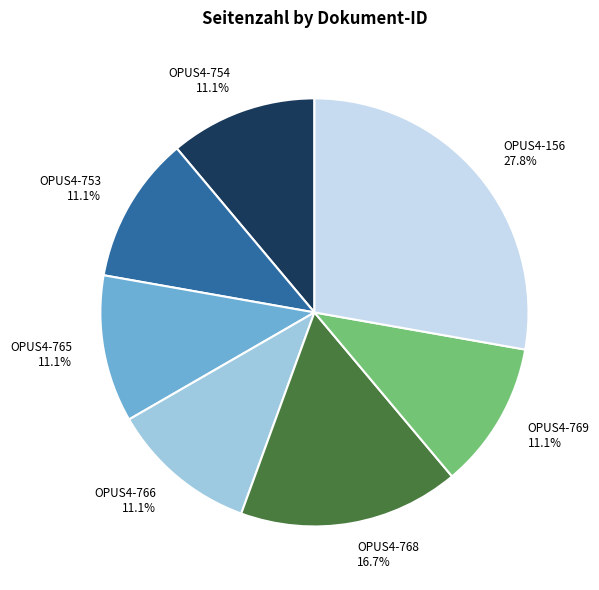

To the nearest percent, what portion does OPUS4-769 represent?

11%